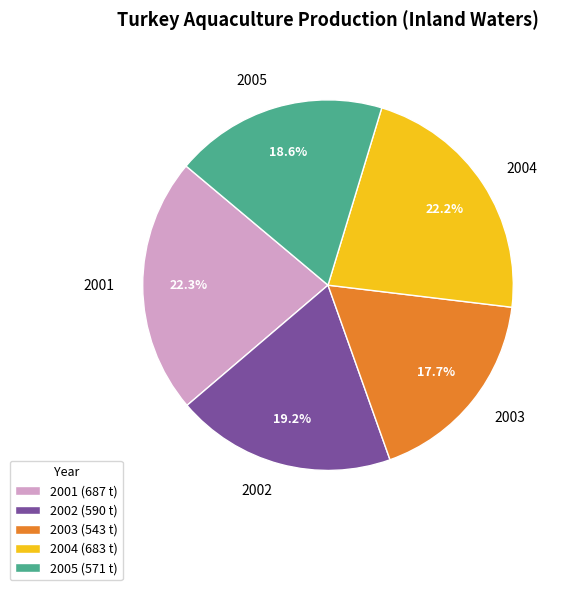

What is the total percentage of 2001 and 2005?

40.9%